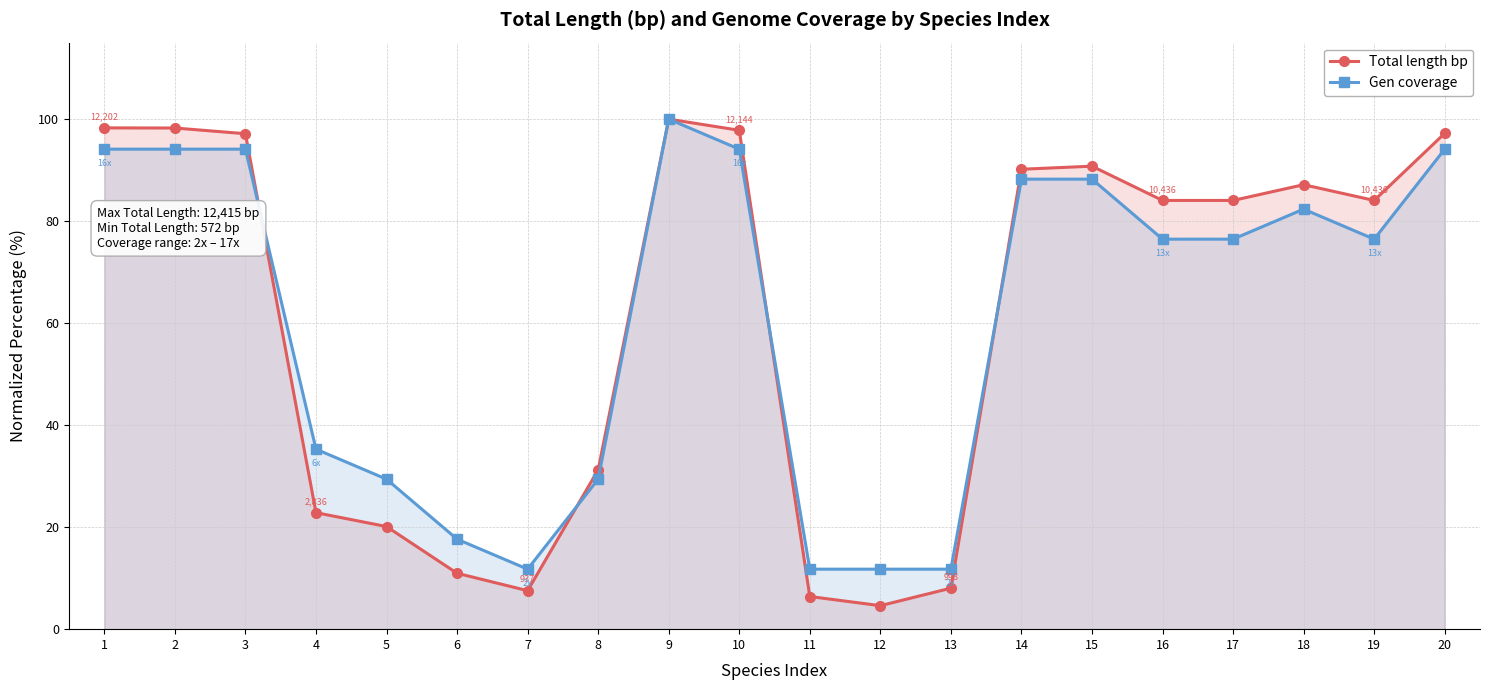

True or false: Total length bp has a value of 90.8 at 15.

True